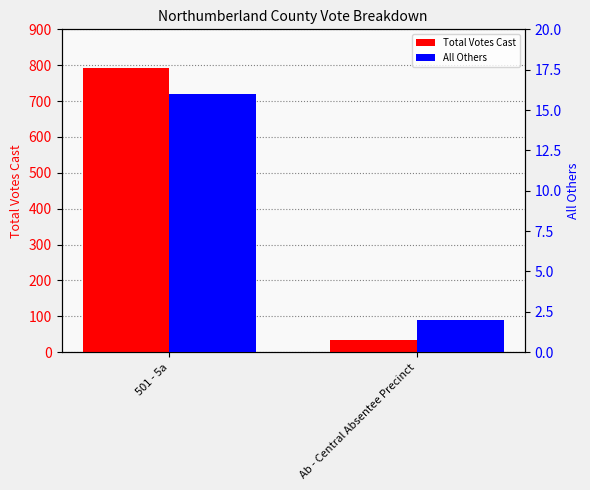

Reading left to right, list all the values displayed in this chart.

Total Votes Cast: 792	33
All Others: 16	2